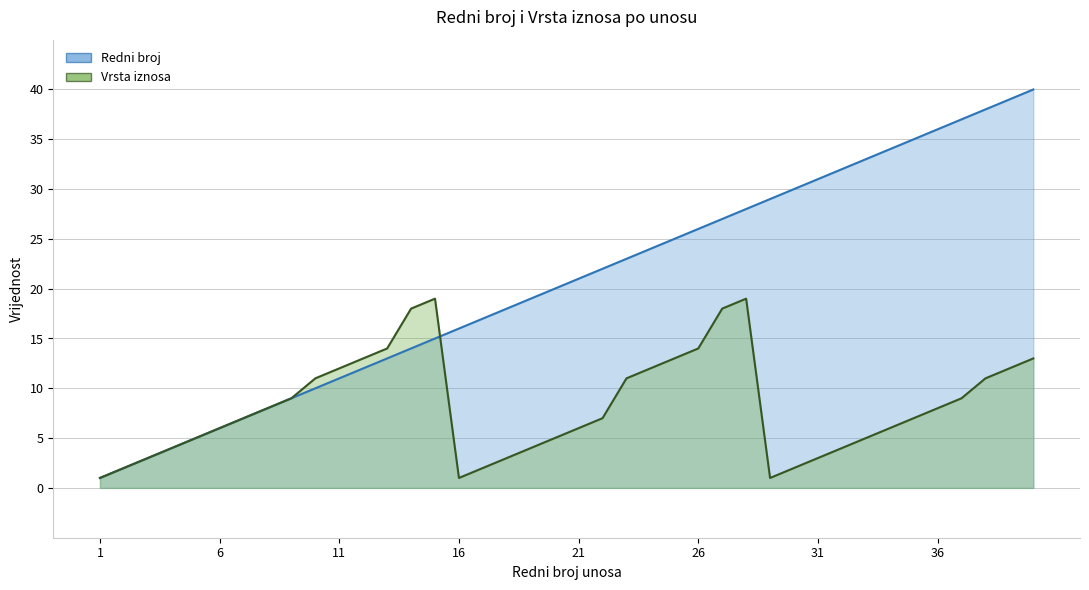

How many intersections are there between Redni broj and Vrsta iznosa?

1